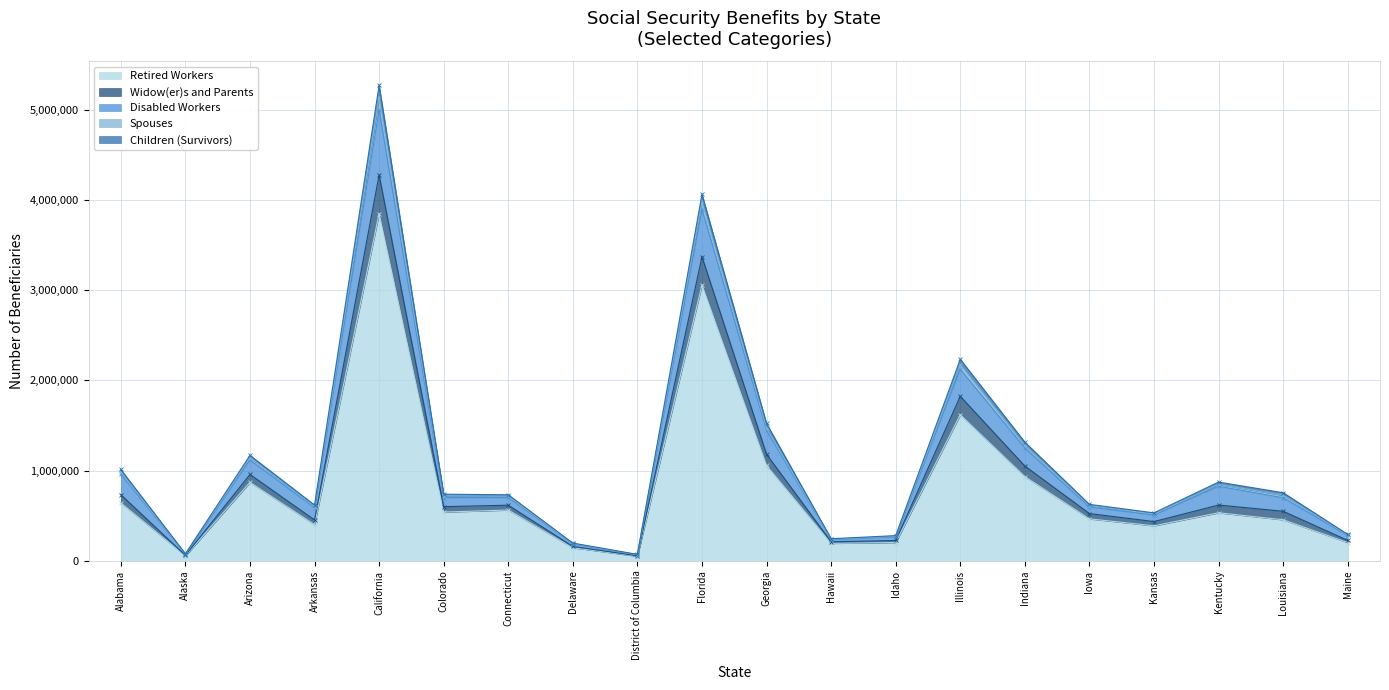

Is it true that Retired Workers equals 167260 at Connecticut?

False